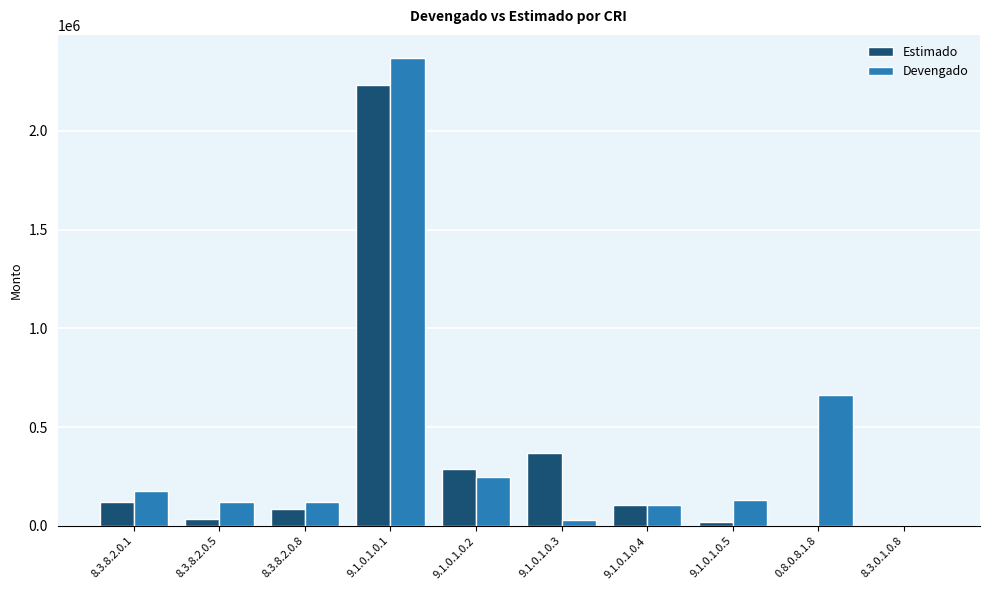

Count the number of categories in the chart.

10